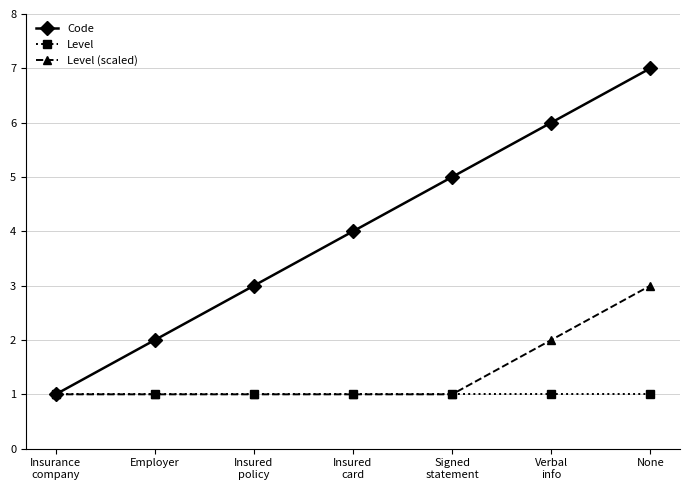

Is it true that Level (scaled) equals 0 at Insurance
company?

False